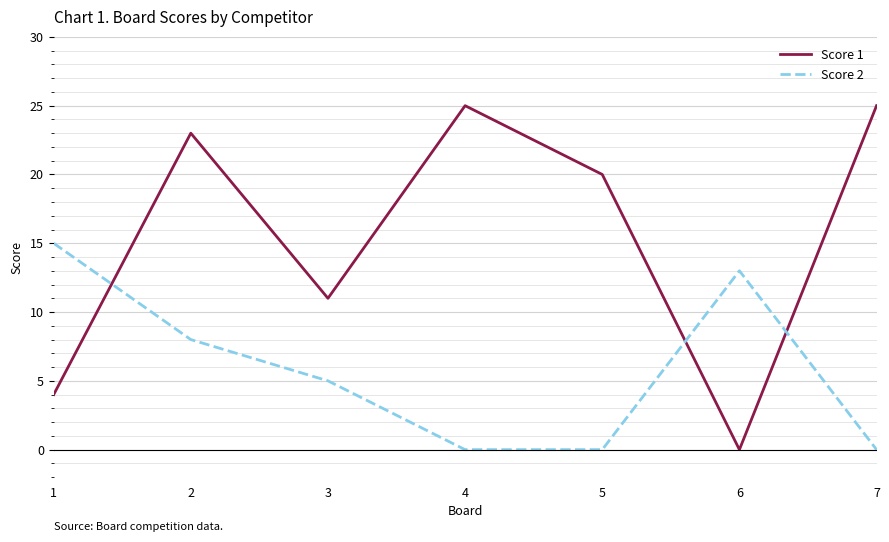

What is the sum of the Score 1 values at 1 and 5?

24